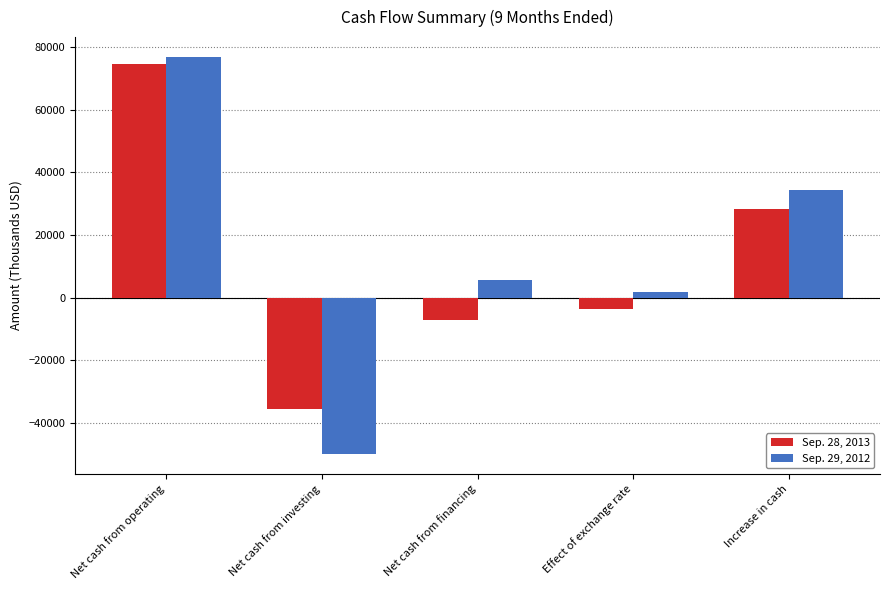

What is the difference between the maximum and minimum values in the Sep. 28, 2013 series?

110393